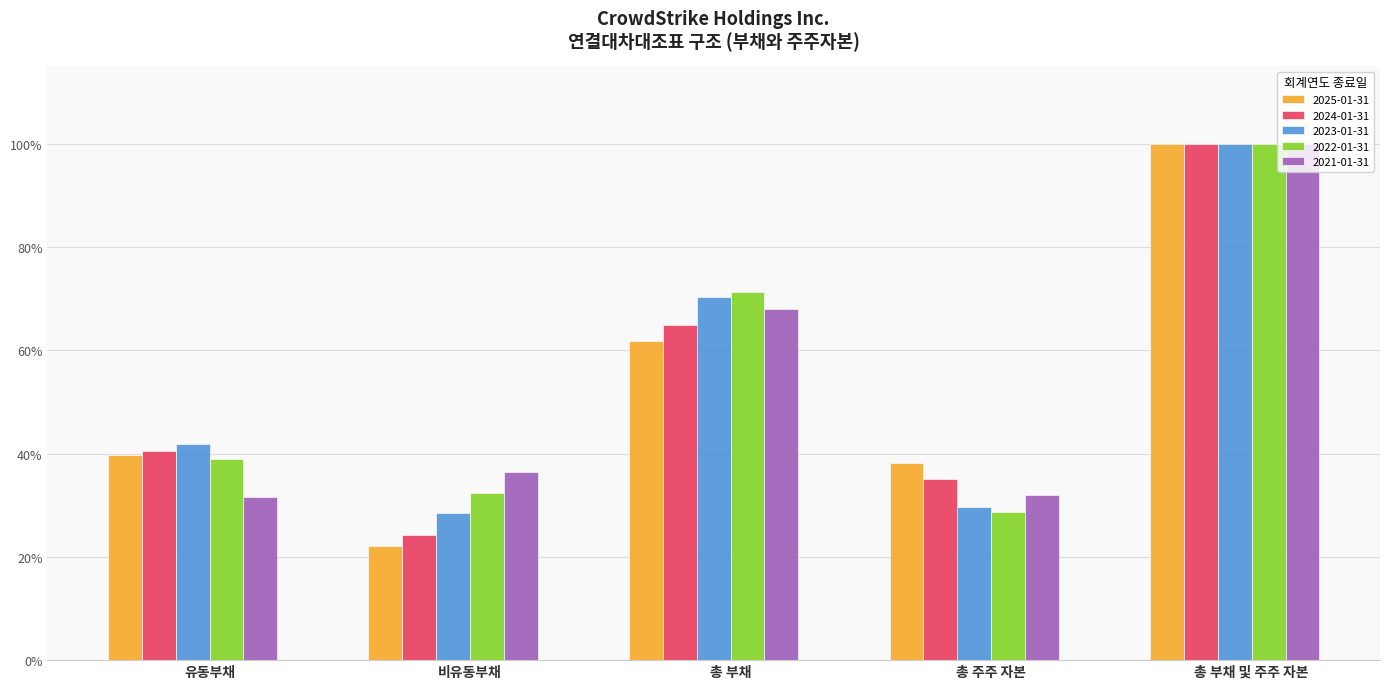

Reading left to right, what are all the values shown in this chart?

2025-01-31: 유동부채=0.4	비유동부채=0.2	총 부채=0.6	총 주주 자본=0.4	총 부채 및 주주 자본=1.0
2024-01-31: 유동부채=0.4	비유동부채=0.2	총 부채=0.6	총 주주 자본=0.4	총 부채 및 주주 자본=1.0
2023-01-31: 유동부채=0.4	비유동부채=0.3	총 부채=0.7	총 주주 자본=0.3	총 부채 및 주주 자본=1.0
2022-01-31: 유동부채=0.4	비유동부채=0.3	총 부채=0.7	총 주주 자본=0.3	총 부채 및 주주 자본=1.0
2021-01-31: 유동부채=0.3	비유동부채=0.4	총 부채=0.7	총 주주 자본=0.3	총 부채 및 주주 자본=1.0